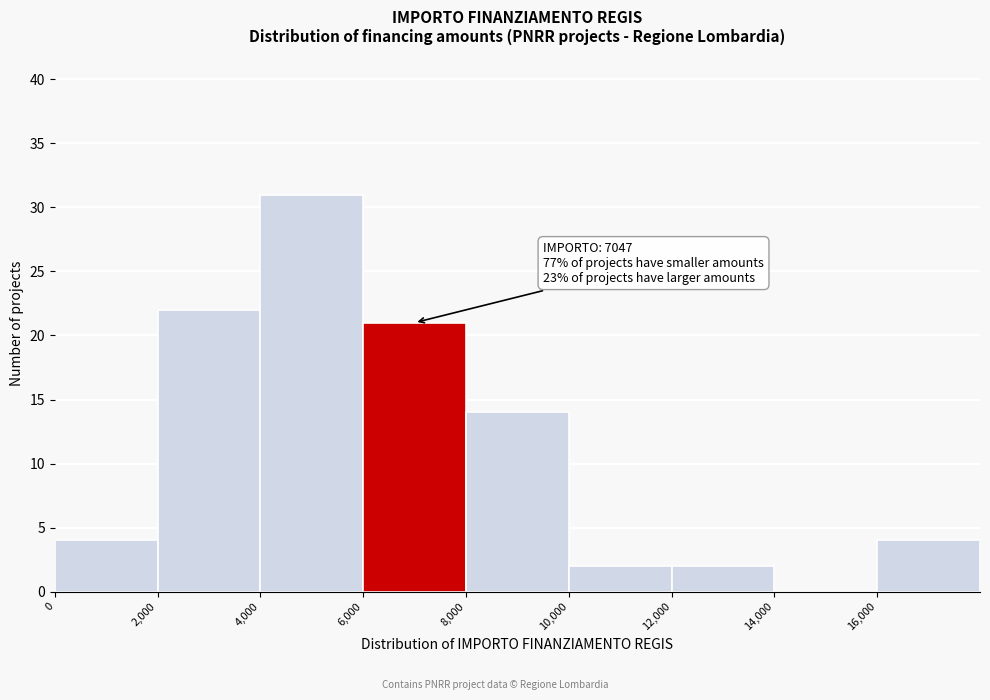

Which range on the x-axis has the tallest bar?

4000 to 6000